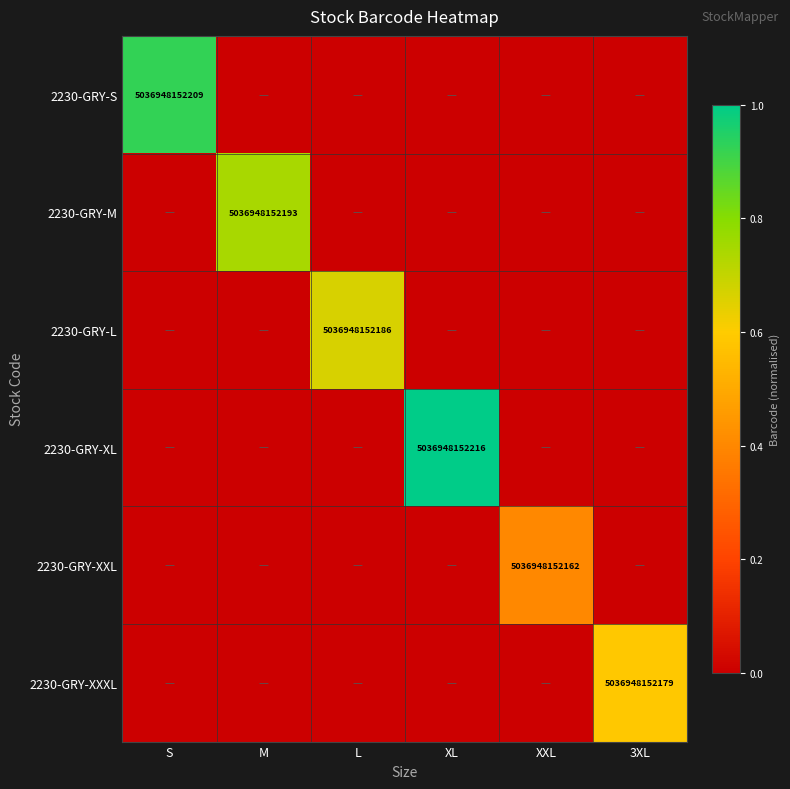

The 2230-GRY-L series shows 8597146828944 at L. True or false?

False